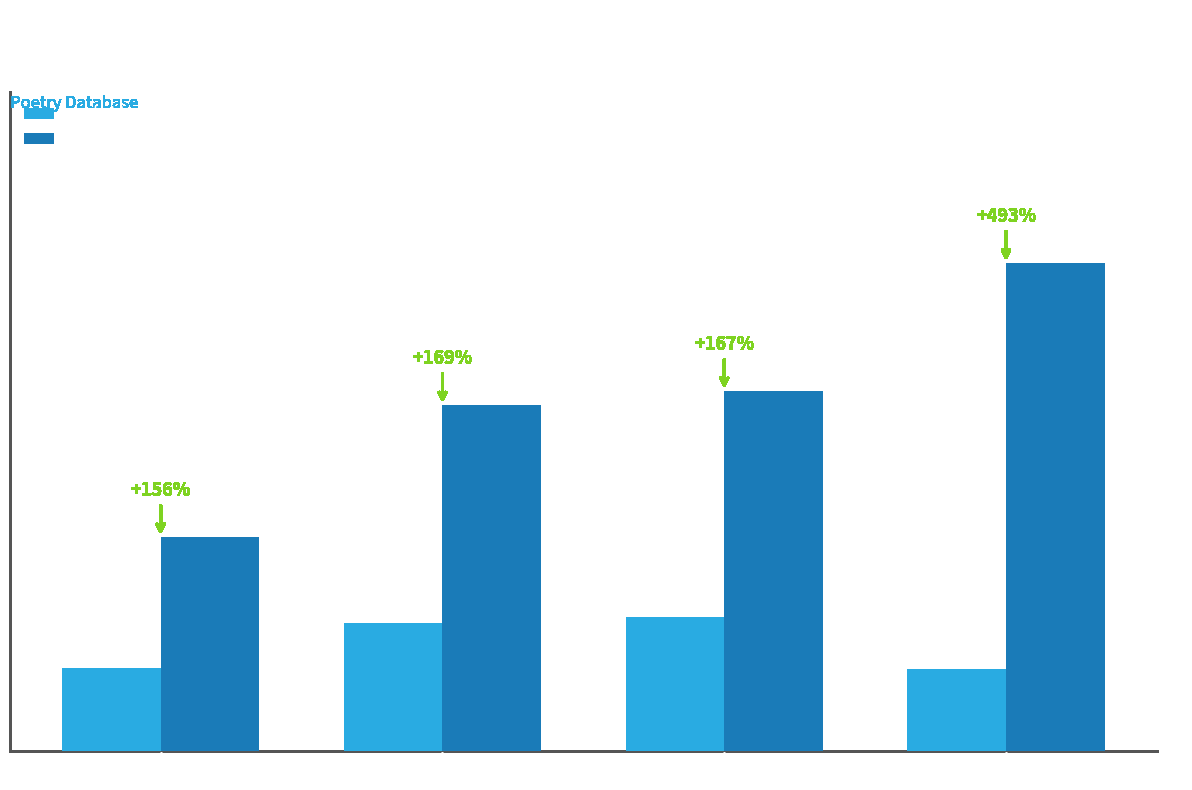

What is the difference between the maximum and minimum values in the id series?

11084